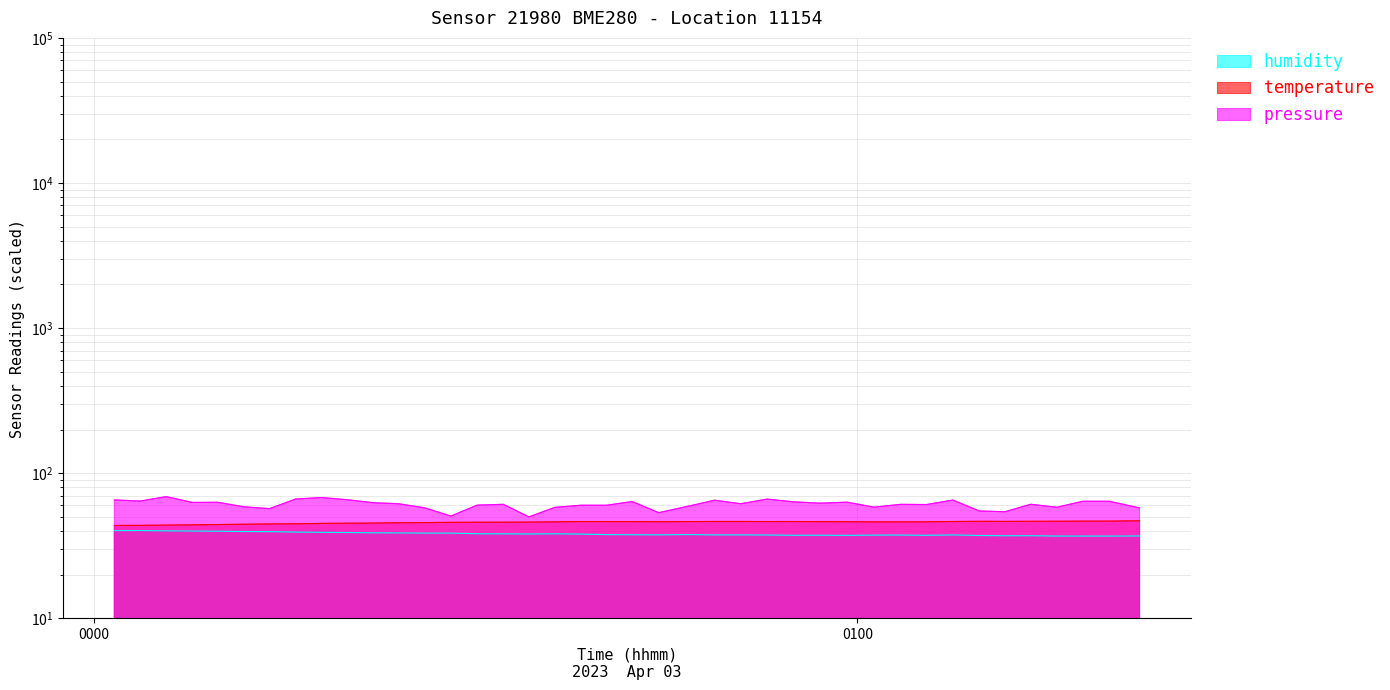

Which category has the lowest value in the humidity series?

2023-04-03T01:19:47